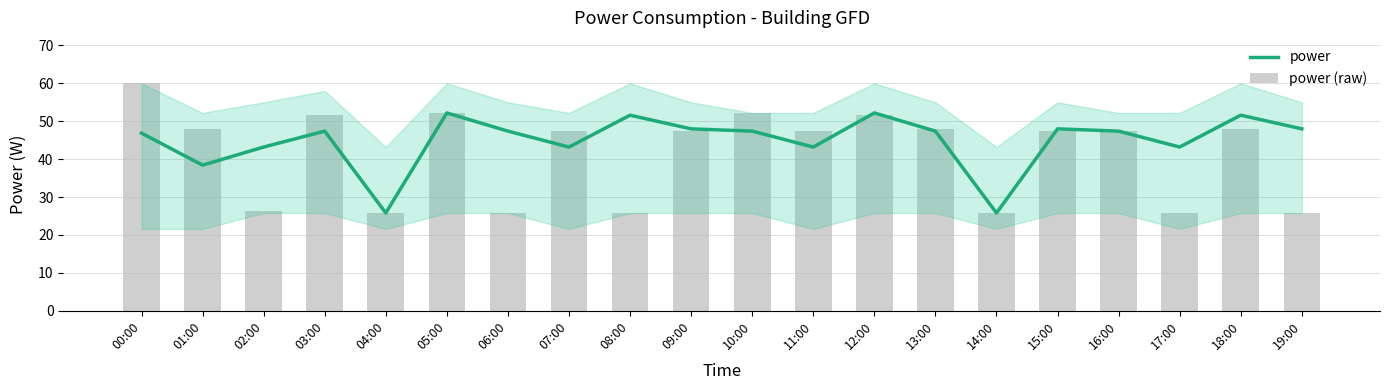

At which label does power reach its peak?

05:00